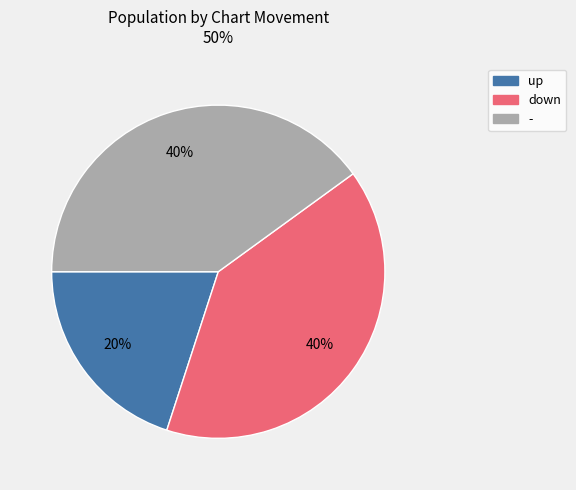

Do - and down together represent more than half of the pie?

Yes